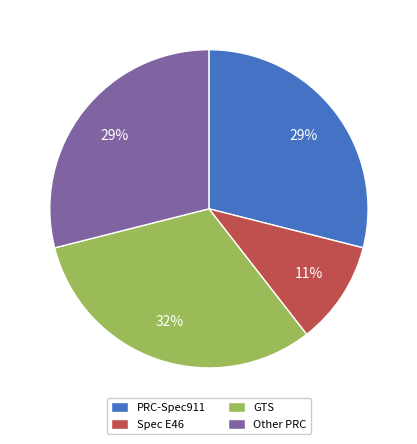

To the nearest percent, what is the difference between the largest and smallest slice percentages?

21%